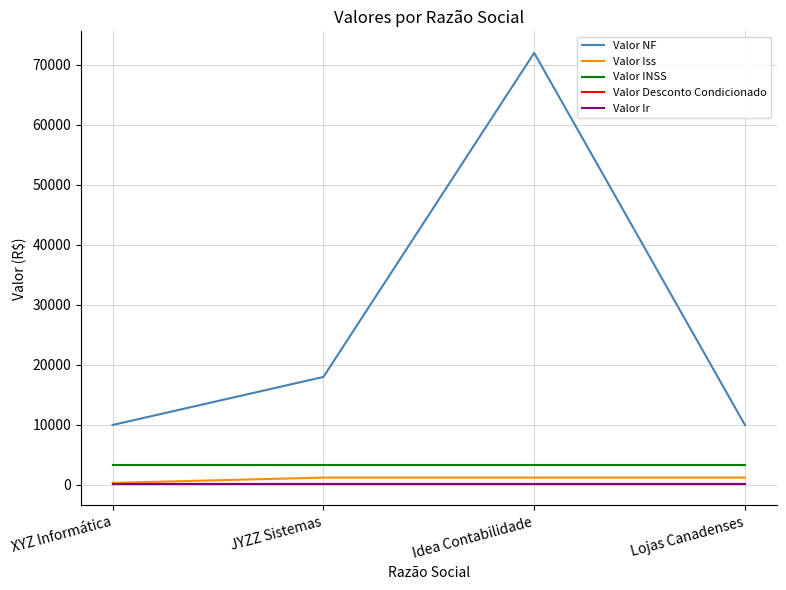

True or false: Valor INSS has more than 2 interior local peaks.

False